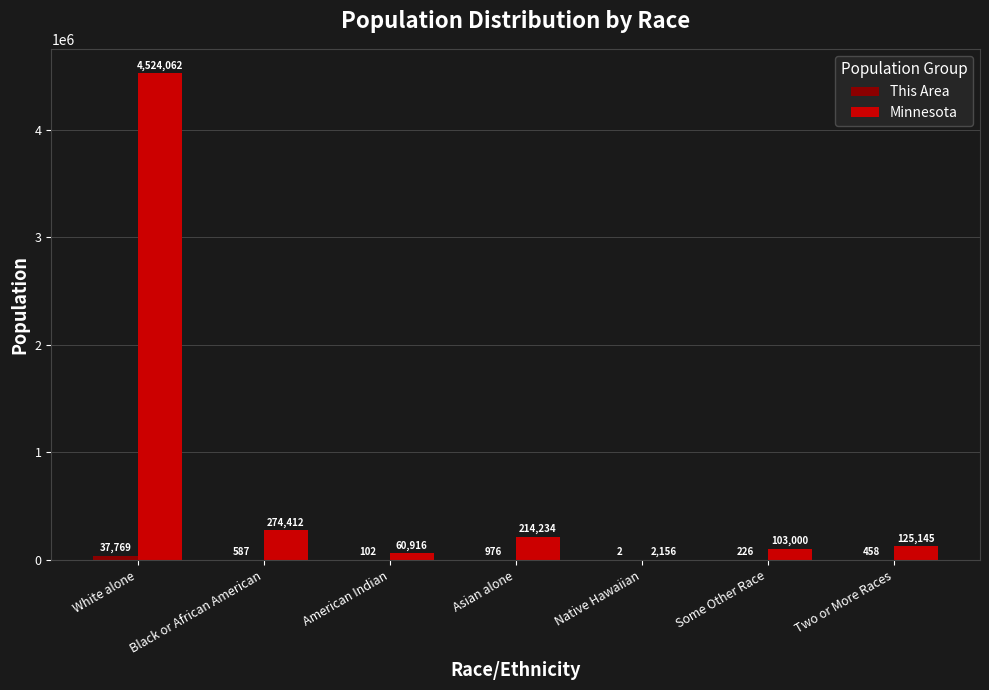

What is the highest value of the Minnesota series?

4524062